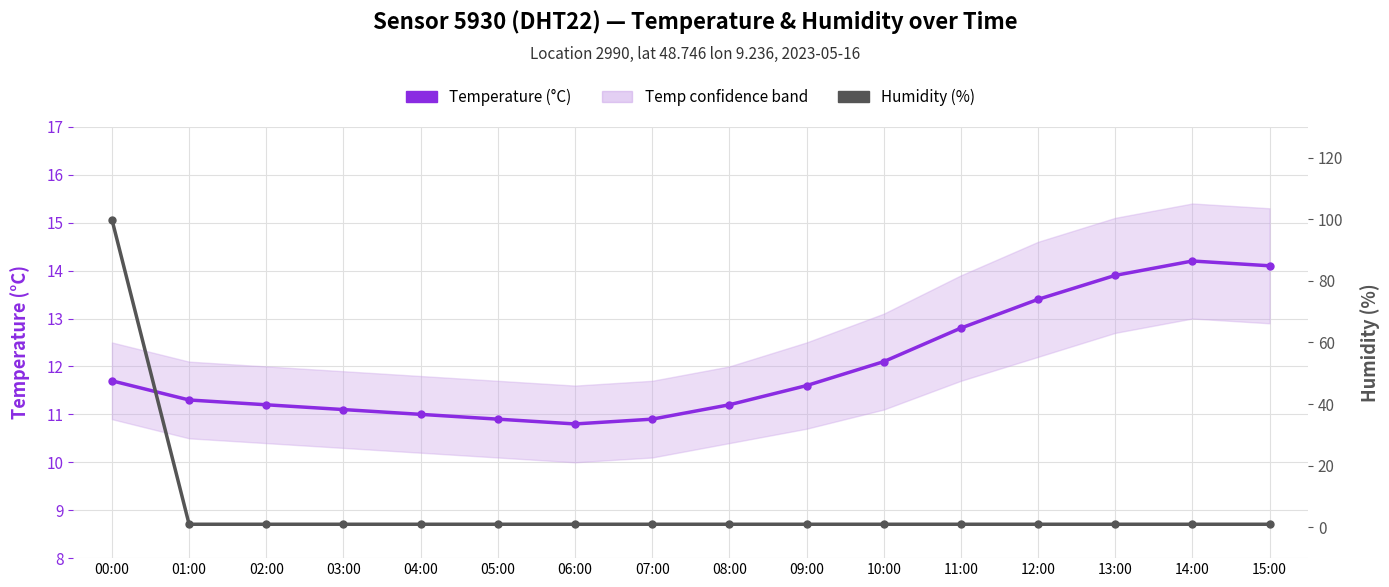

At 09:00, list the series in order from smallest to largest.

Humidity (%), Temperature (°C)